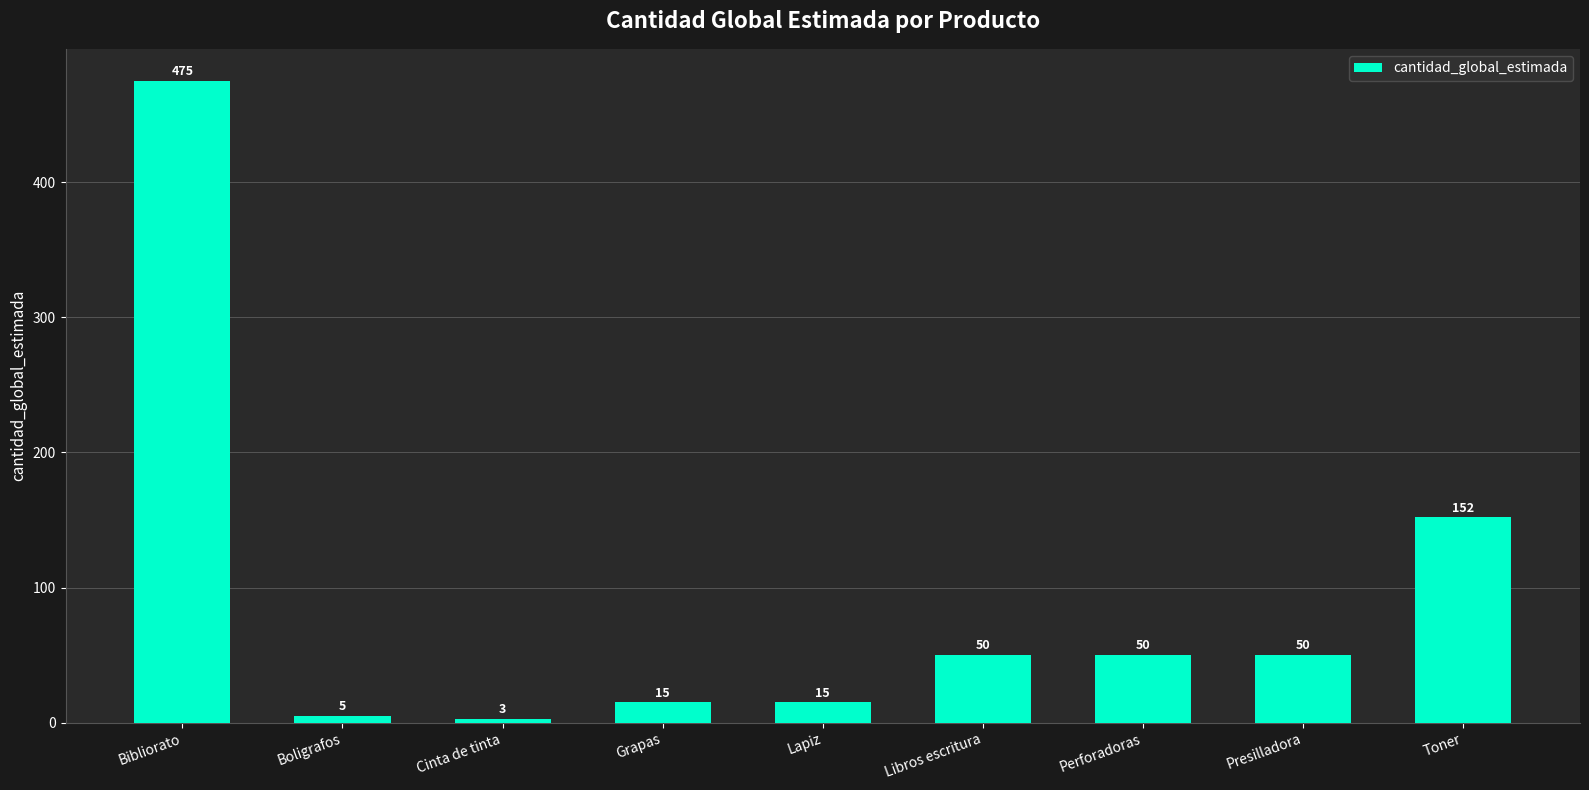

Approximately how many times larger is the value at Grapas compared to Libros escritura?

0.3